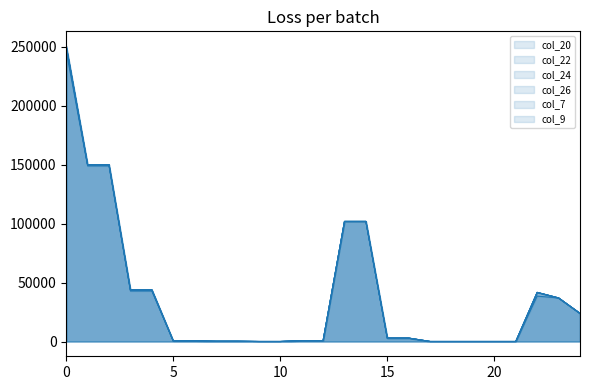

What are all the series names shown in the legend?

col_20, col_22, col_24, col_26, col_7, col_9